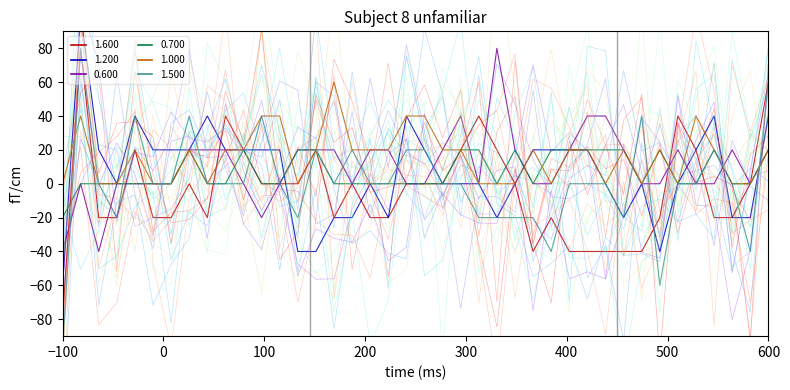

After their last crossing, which series has the higher values: 1.500 or 1.200?

1.500